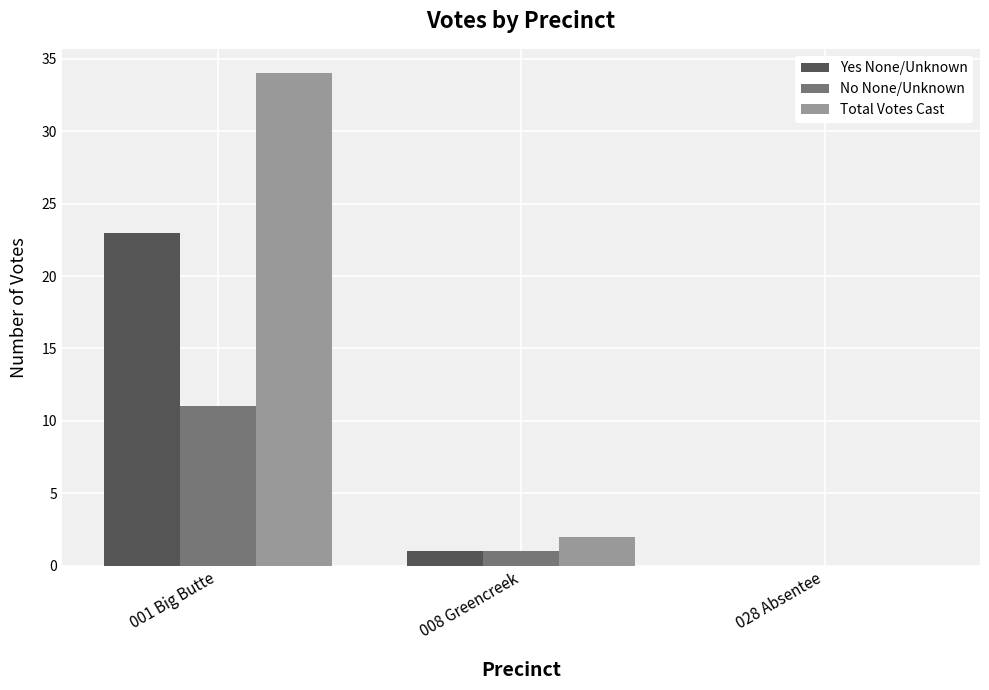

Reading left to right, transcribe all the data shown in this chart.

Yes None/Unknown: 23	1	0
No None/Unknown: 11	1	0
Total Votes Cast: 34	2	0